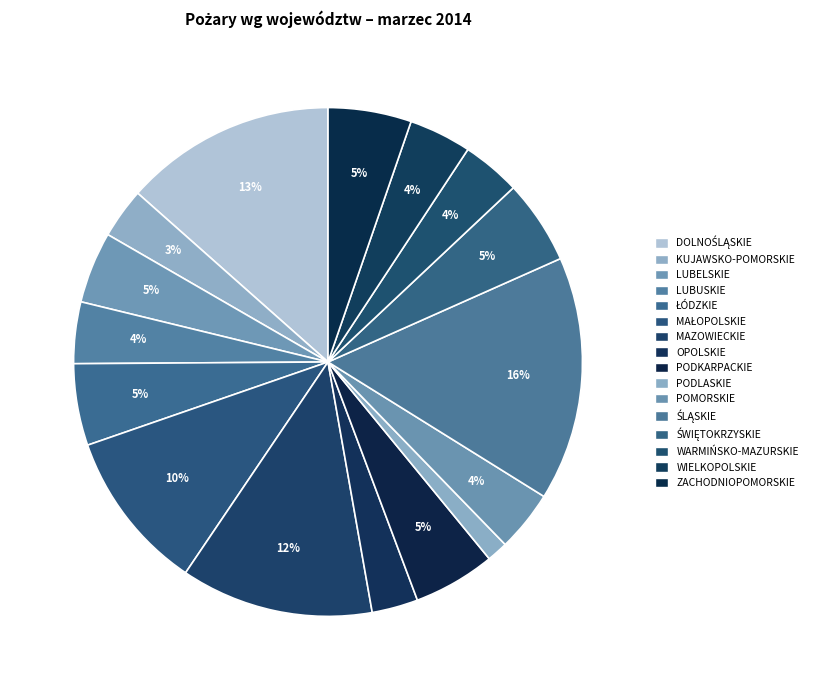

Which category has the smallest portion of the pie?

PODLASKIE